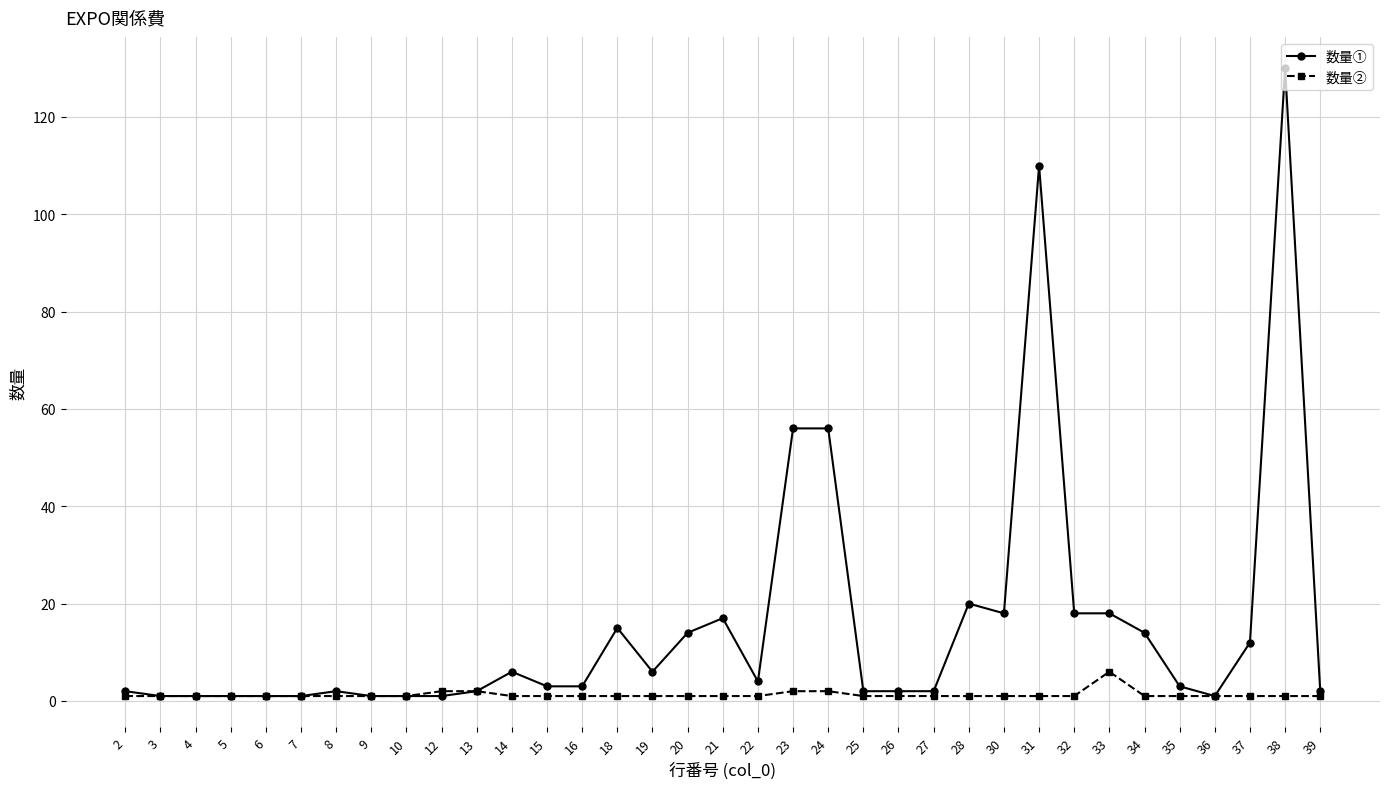

Is it true that 数量① equals 20 at 28?

True